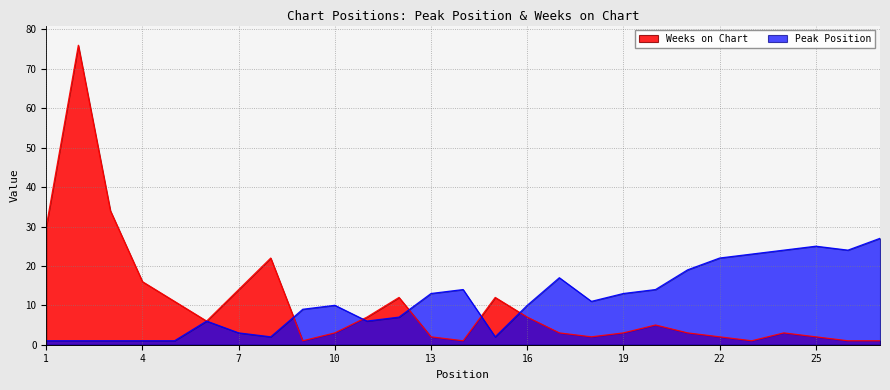

Which series changed the most between 10 and 21?

Peak Position